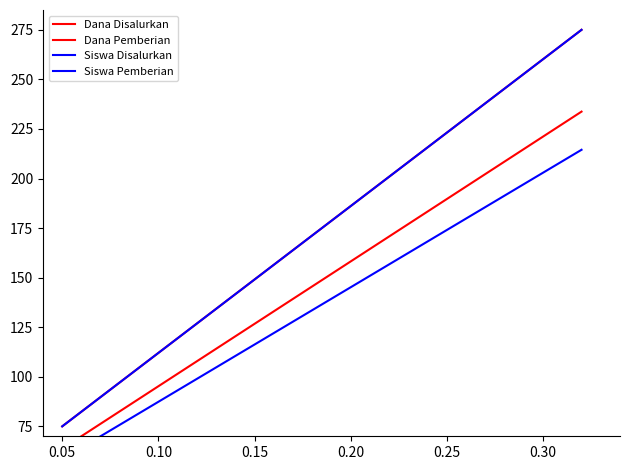

How many categories are shown in the chart?

9